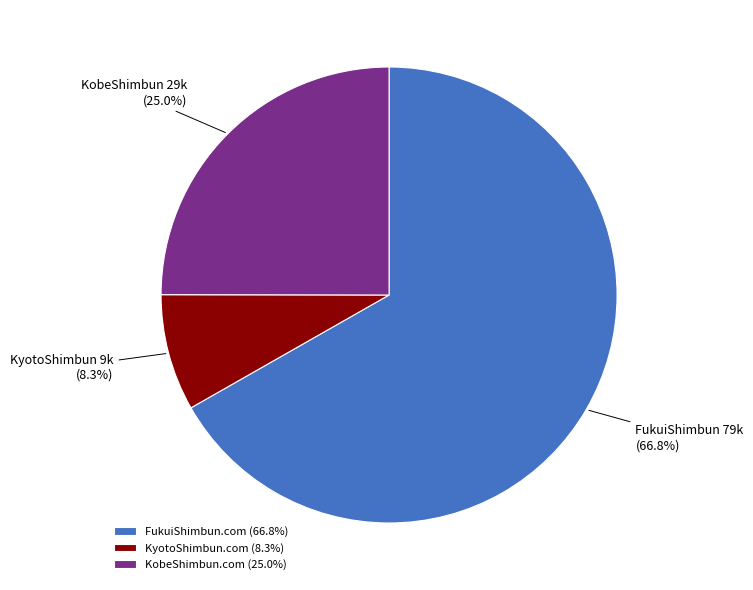

Combined, what portion of the pie is KobeShimbun.com and FukuiShimbun.com?

91.7%